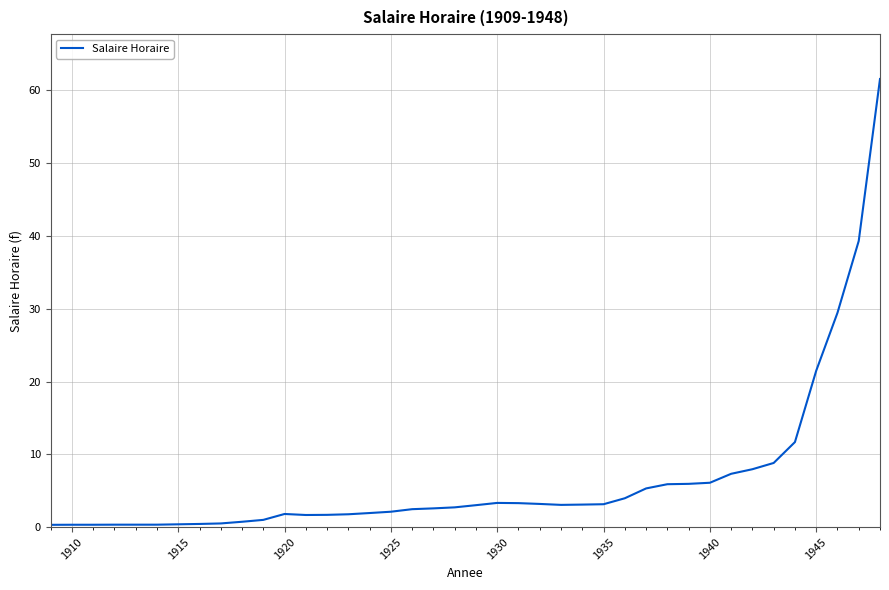

What is the greatest value displayed?

61.6